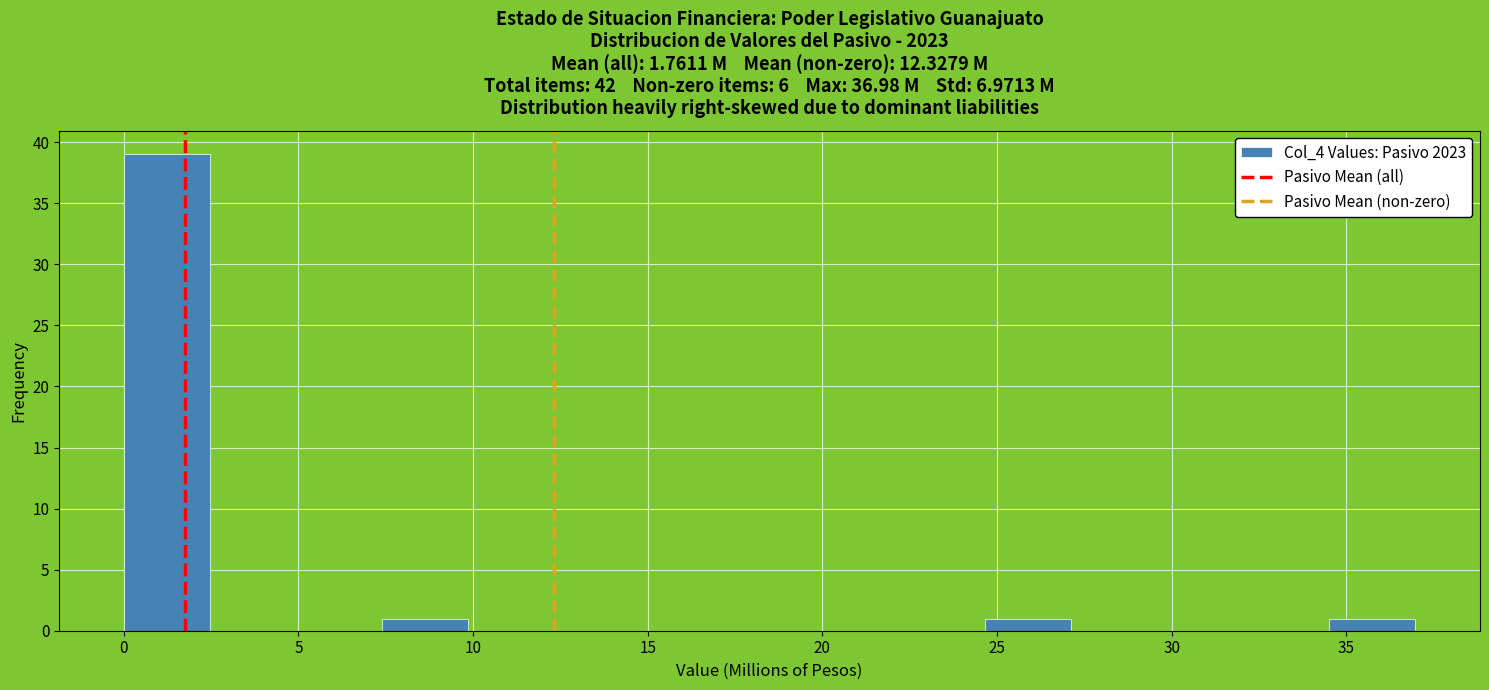

Reading left to right, list every bar in this chart as the range it spans on the x-axis followed by its height. Neither the bar edges nor the heights are printed on the chart, so give them approximately, as read against the axes.

0.0 to 2.5: 39
2.5 to 5.0: 0
5.0 to 7.5: 0
7.5 to 10.0: 1
10.0 to 12.5: 0
12.5 to 15.0: 0
15.0 to 17.5: 0
17.5 to 19.5: 0
19.5 to 22.0: 0
22.0 to 24.5: 0
24.5 to 27.0: 1
27.0 to 29.5: 0
29.5 to 32.0: 0
32.0 to 34.5: 0
34.5 to 37.0: 1